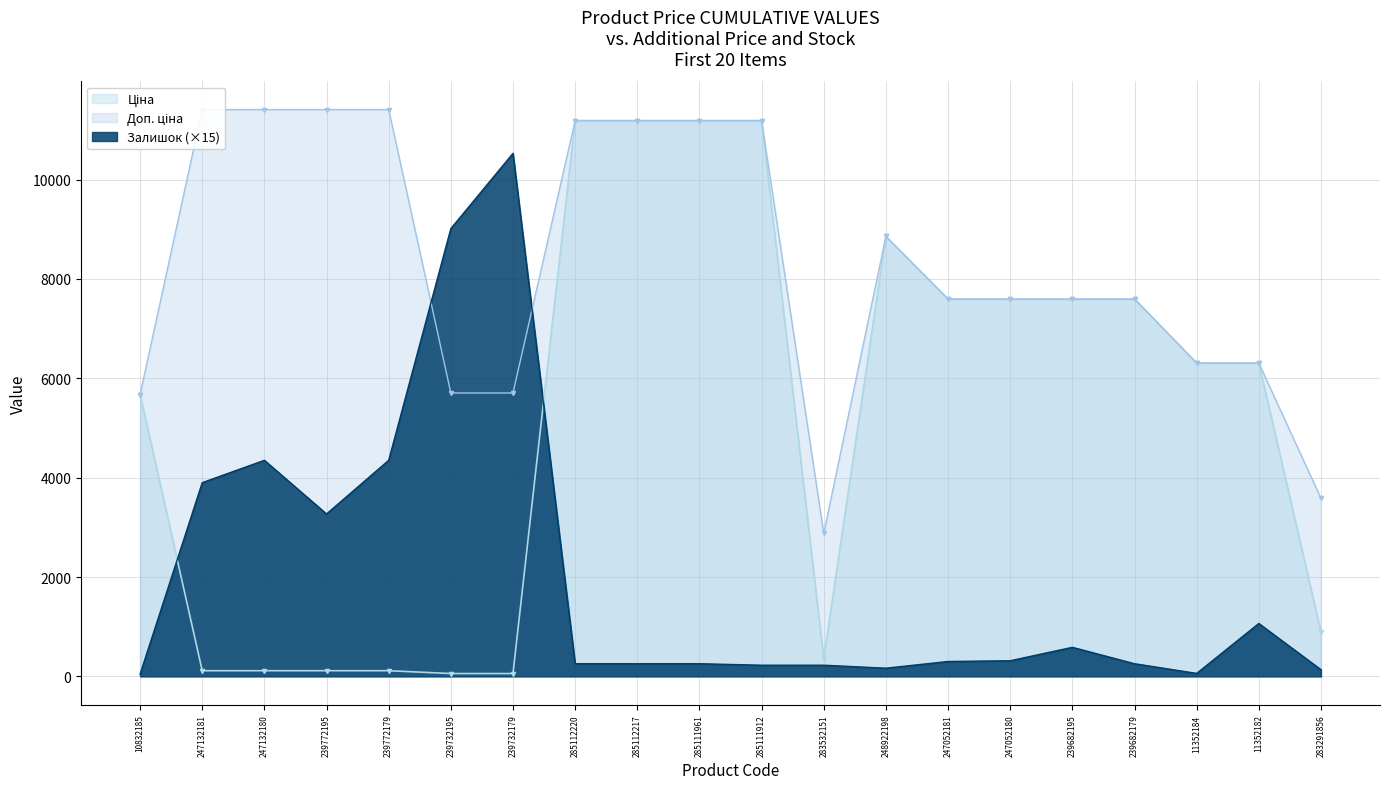

True or false: Залишок (×15) has a value of 10530.0 at 239732179.

True